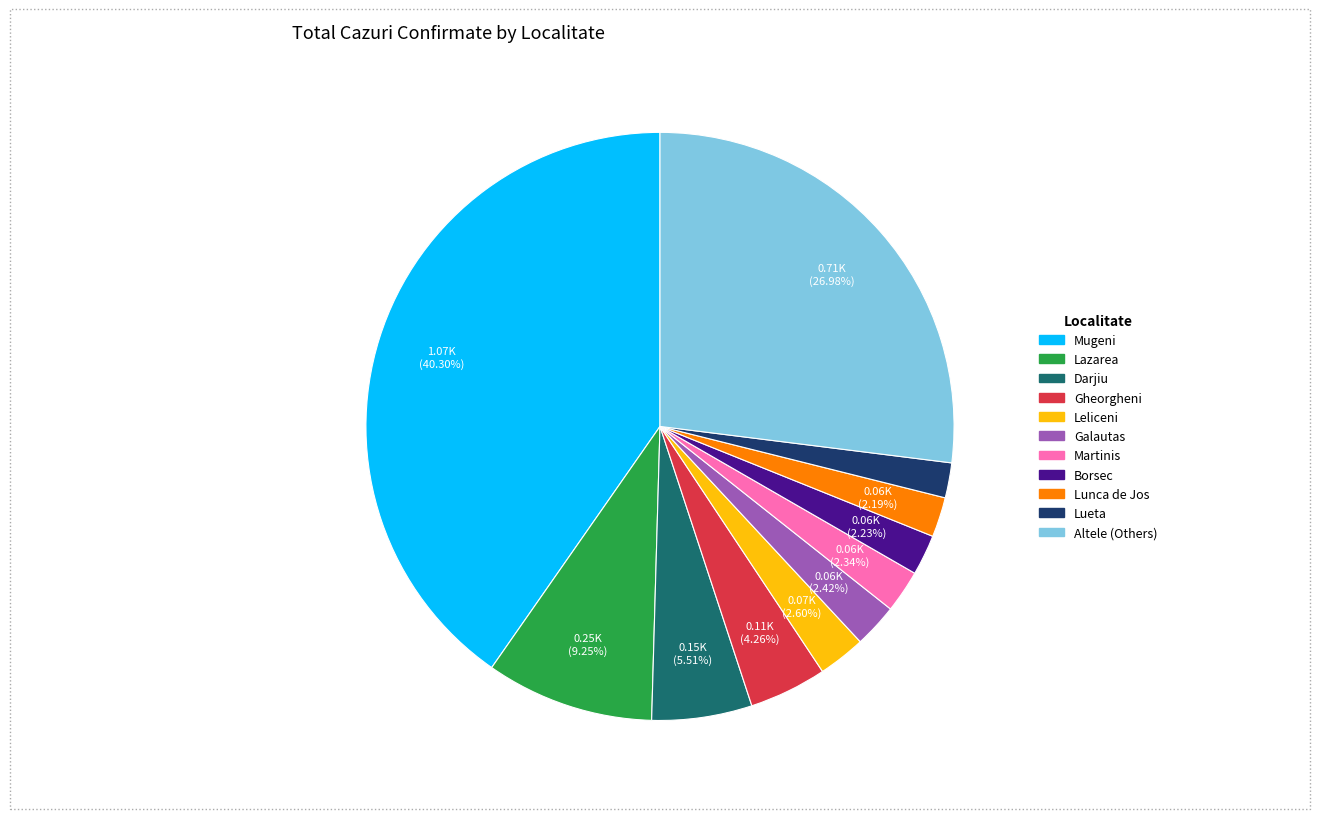

How many slices are in this pie chart?

11